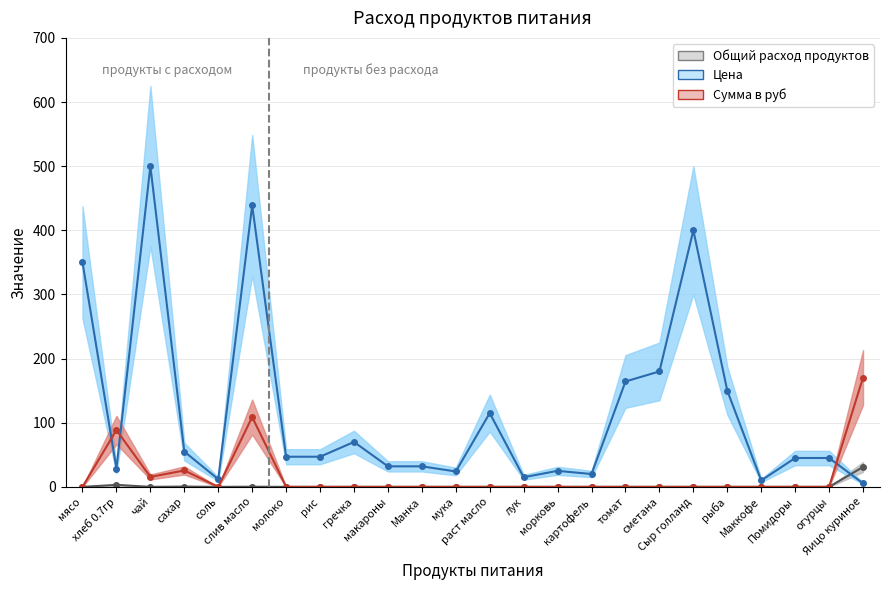

Where does the Цена series first go above 47?

мясо